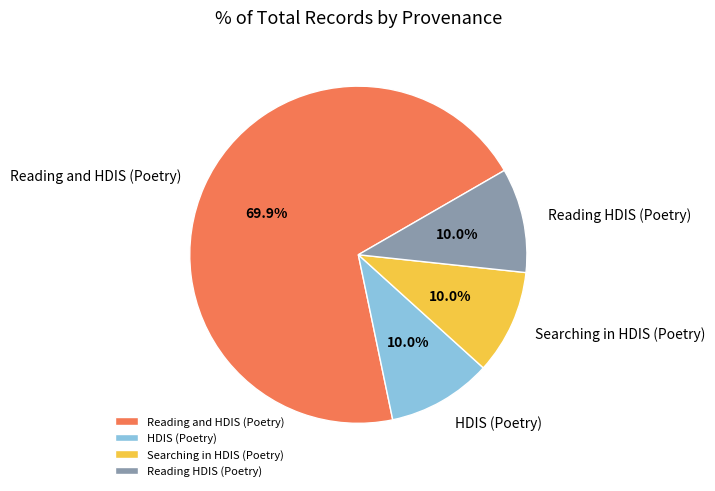

To the nearest percent, what portion does Reading and HDIS (Poetry) represent?

70%